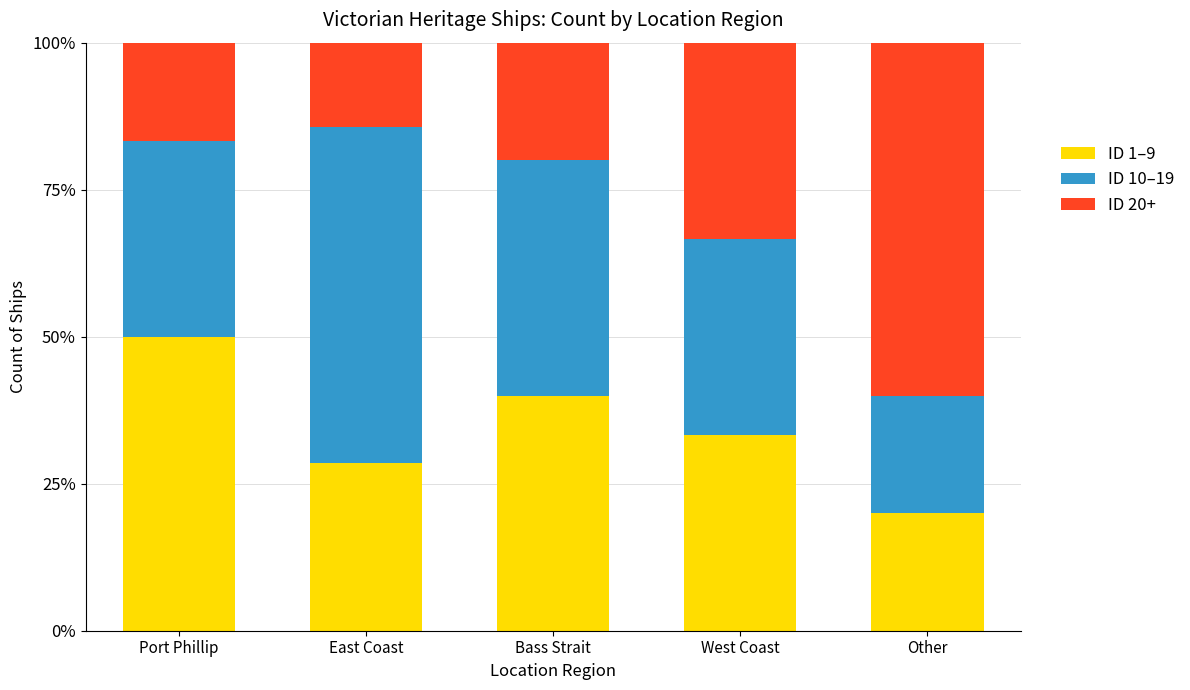

How many bars are there in total?

5